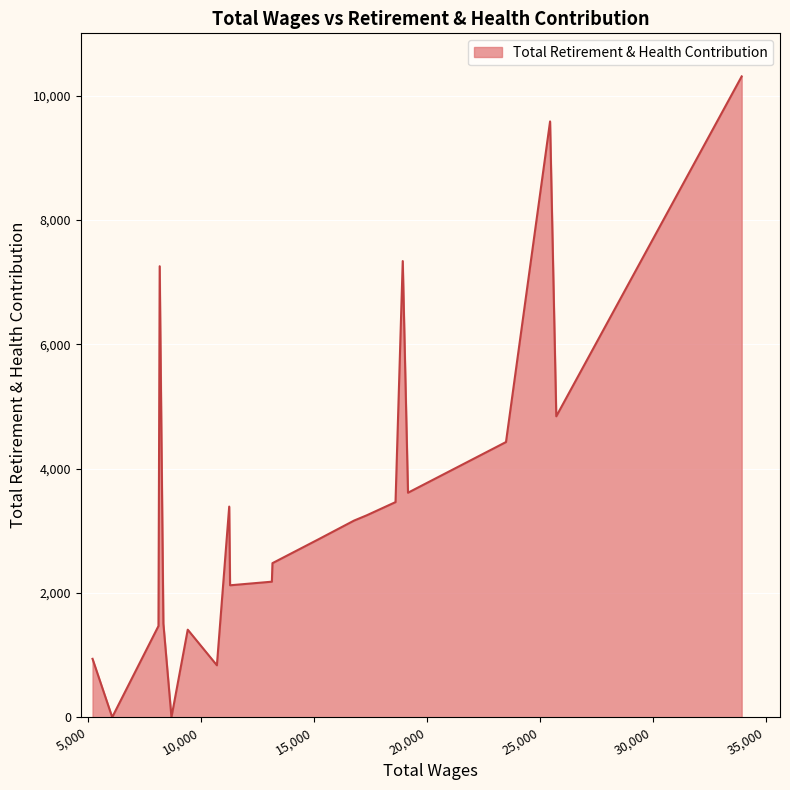

What is the greatest value displayed?

10307